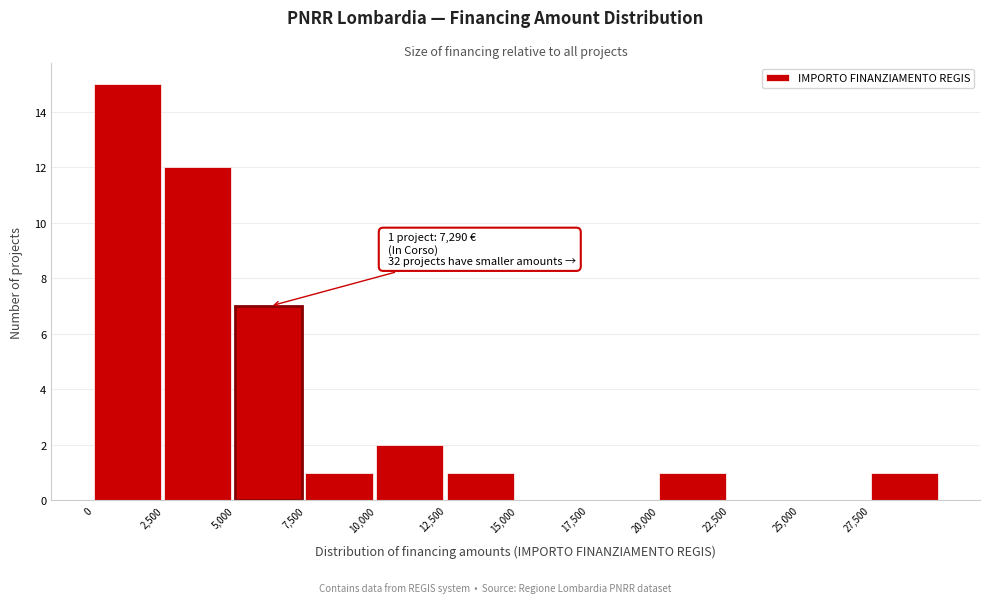

Which range on the x-axis has the tallest bar?

0 to 2500